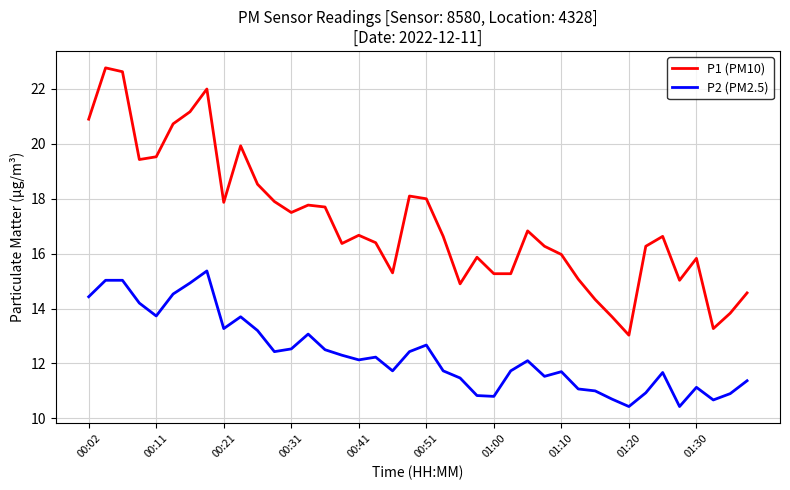

True or false: P2 (PM2.5) and P1 (PM10) intersect in this chart.

False